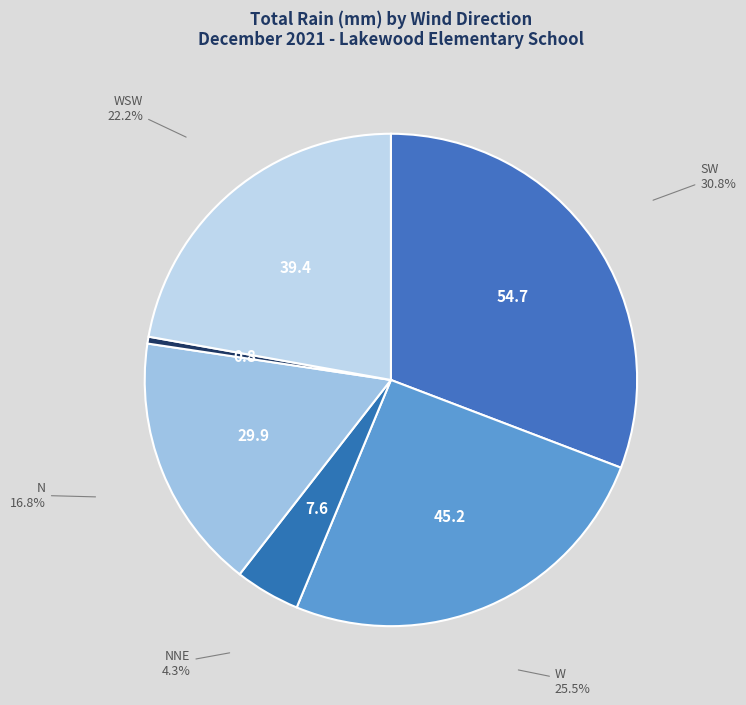

To the nearest percent, what is the average slice percentage?

14%